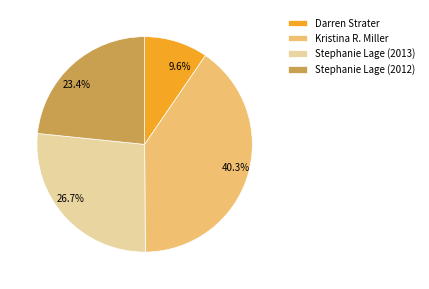

To the nearest percent, what portion does Darren Strater represent?

10%